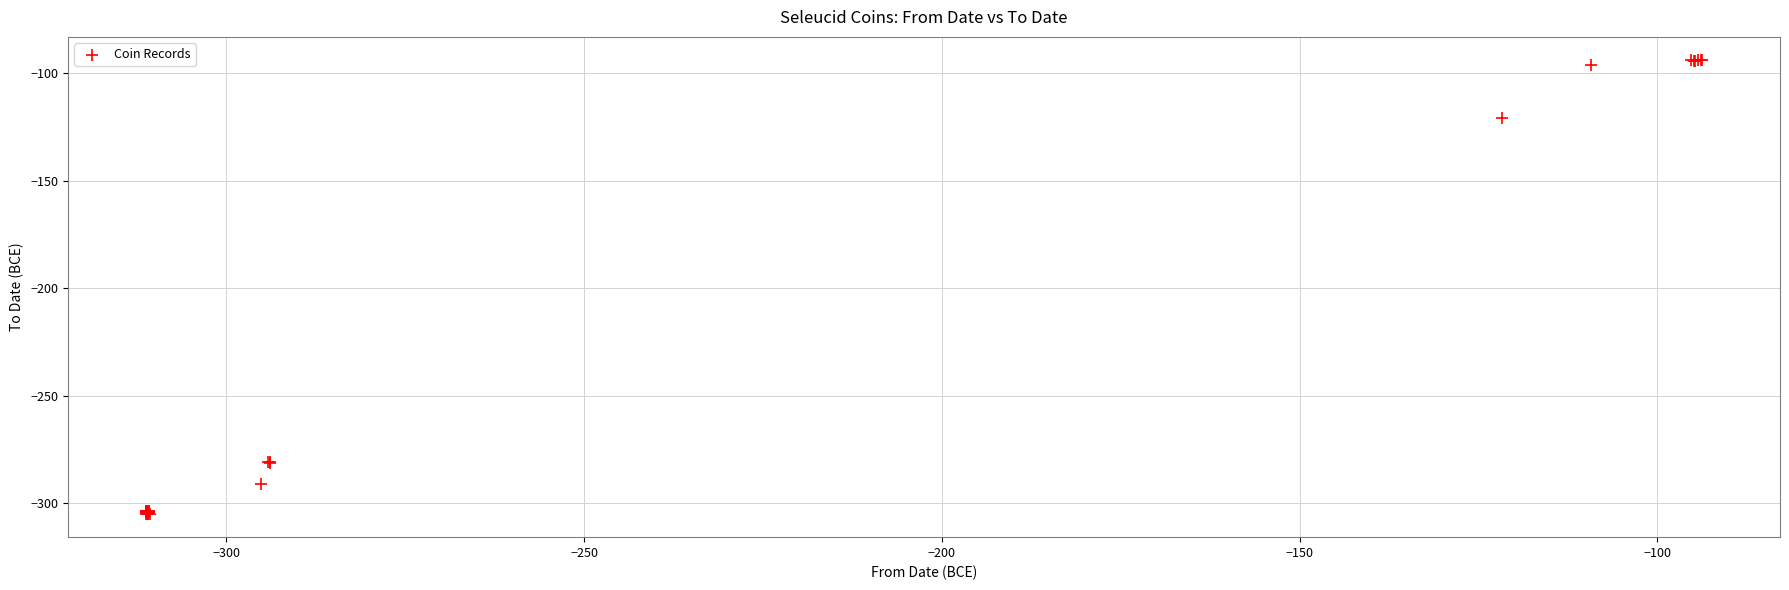

What Y value in the scatter plot is closest to -199?

-120.8